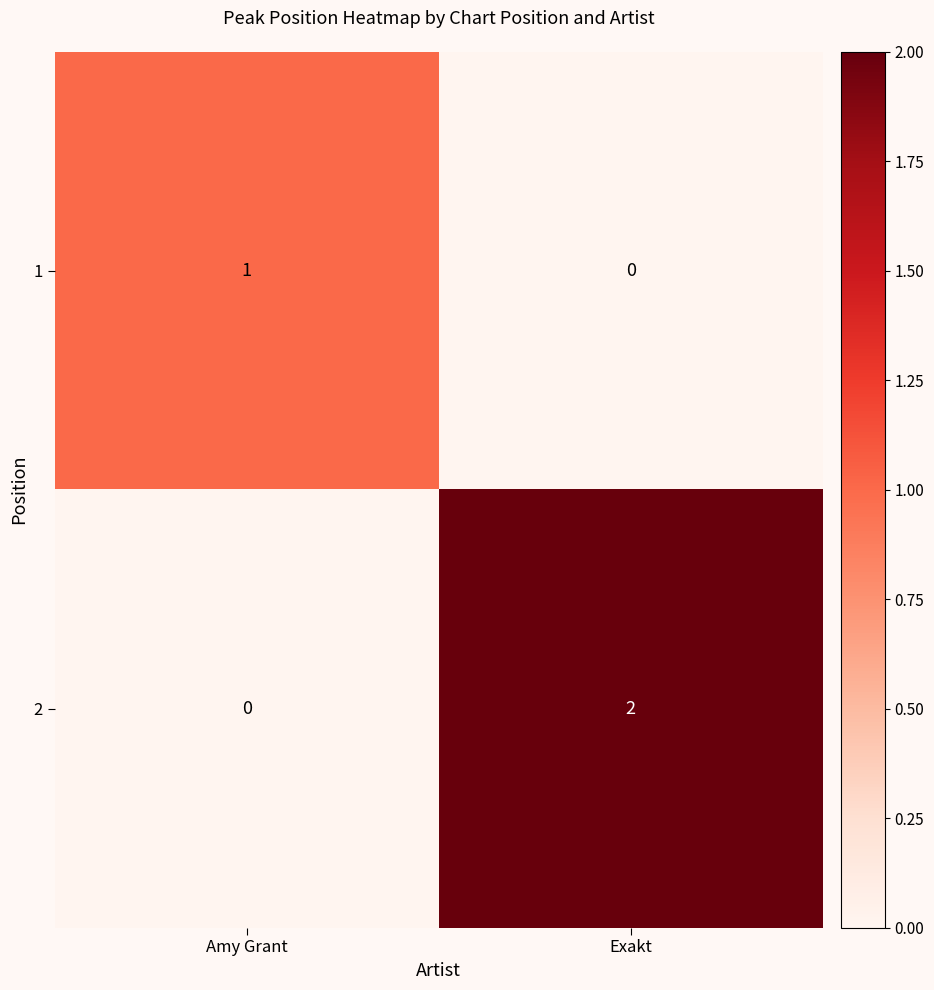

Which label corresponds to the largest value in the chart?

Exakt